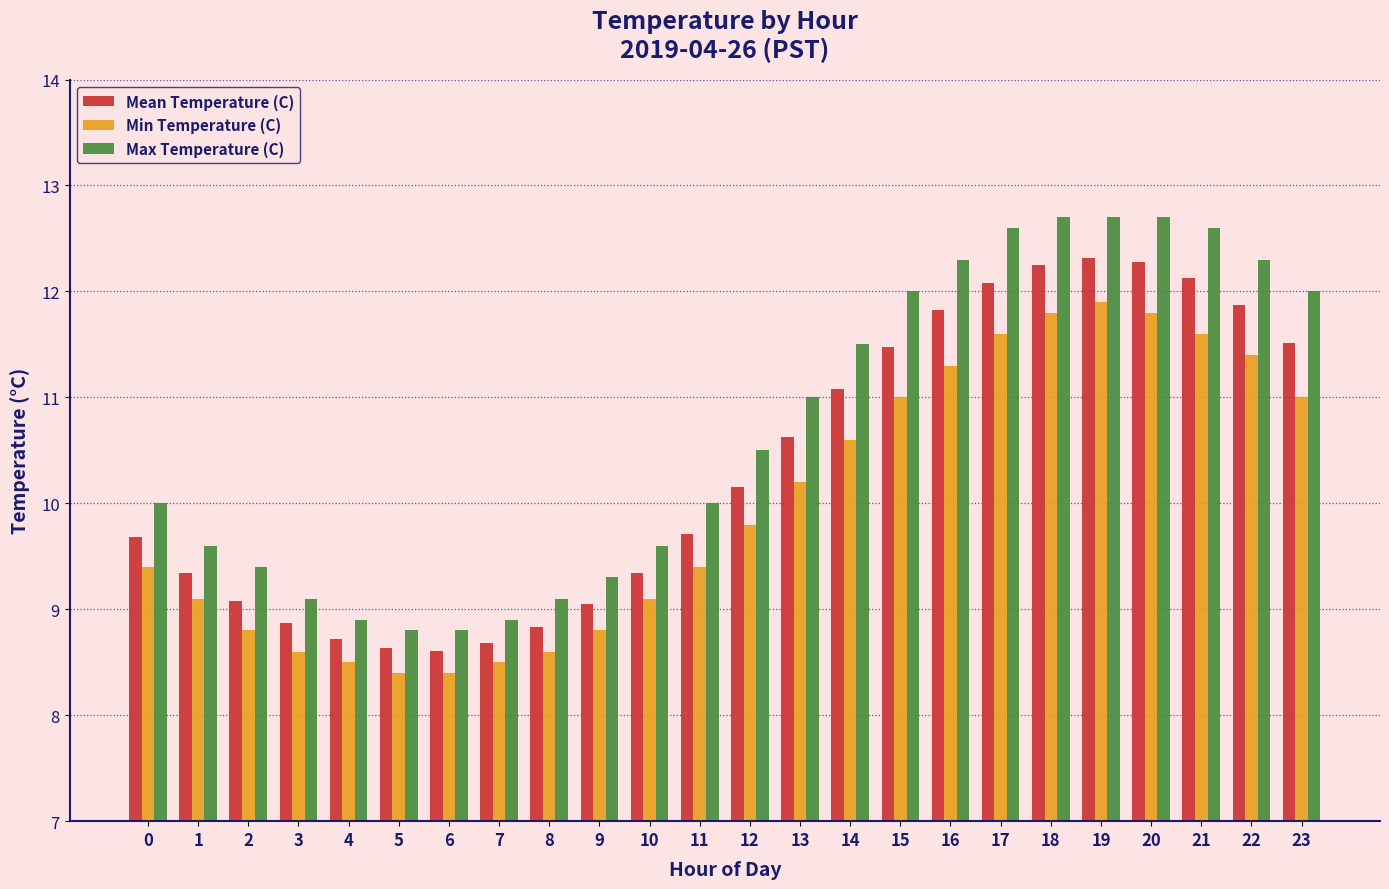

Which series has the largest total across all categories?

Max Temperature (C)